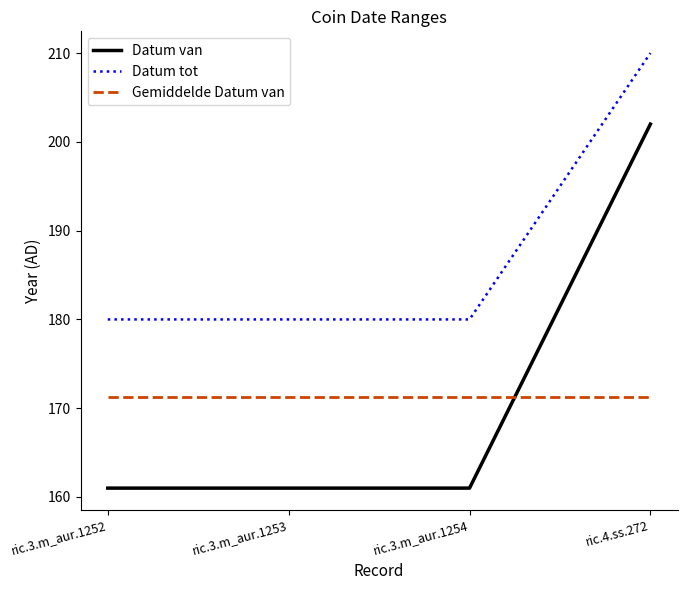

What is the difference between the maximum and minimum values in the Datum tot series?

30.0